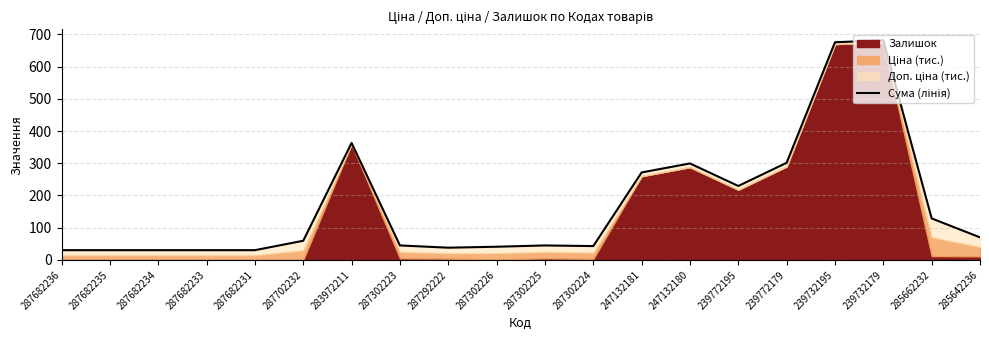

What is the sum of the values at 247132180 and 239772195?

529.0